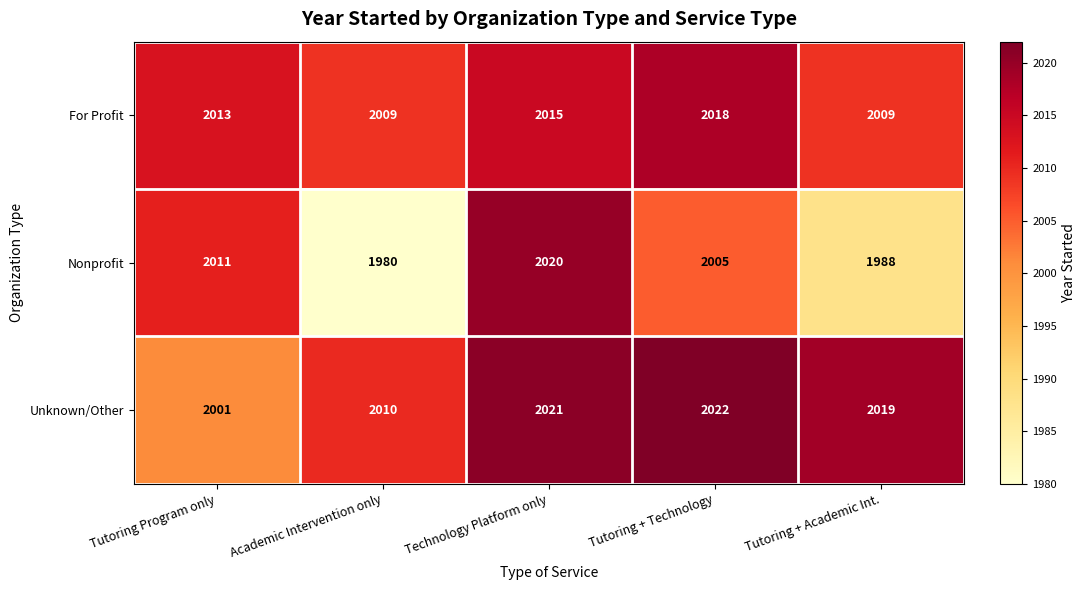

At which category is the sum across all series the highest?

Technology Platform only